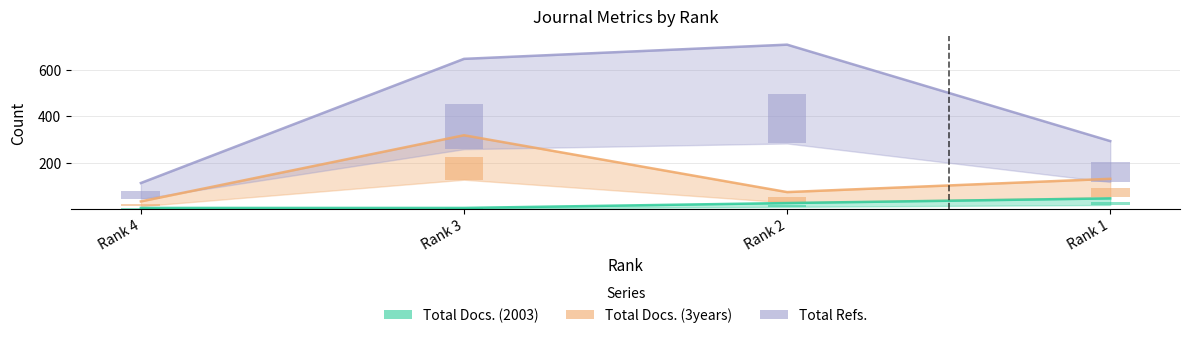

What is the total value across all series at Rank 1?

471